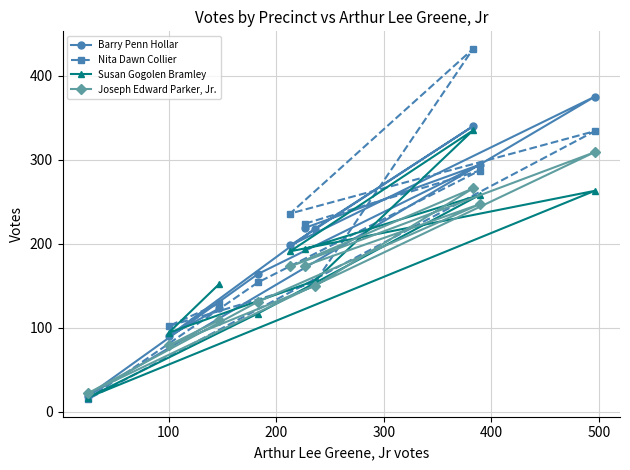

What is the value of the Barry Penn Hollar point at the 2nd from the left?

90